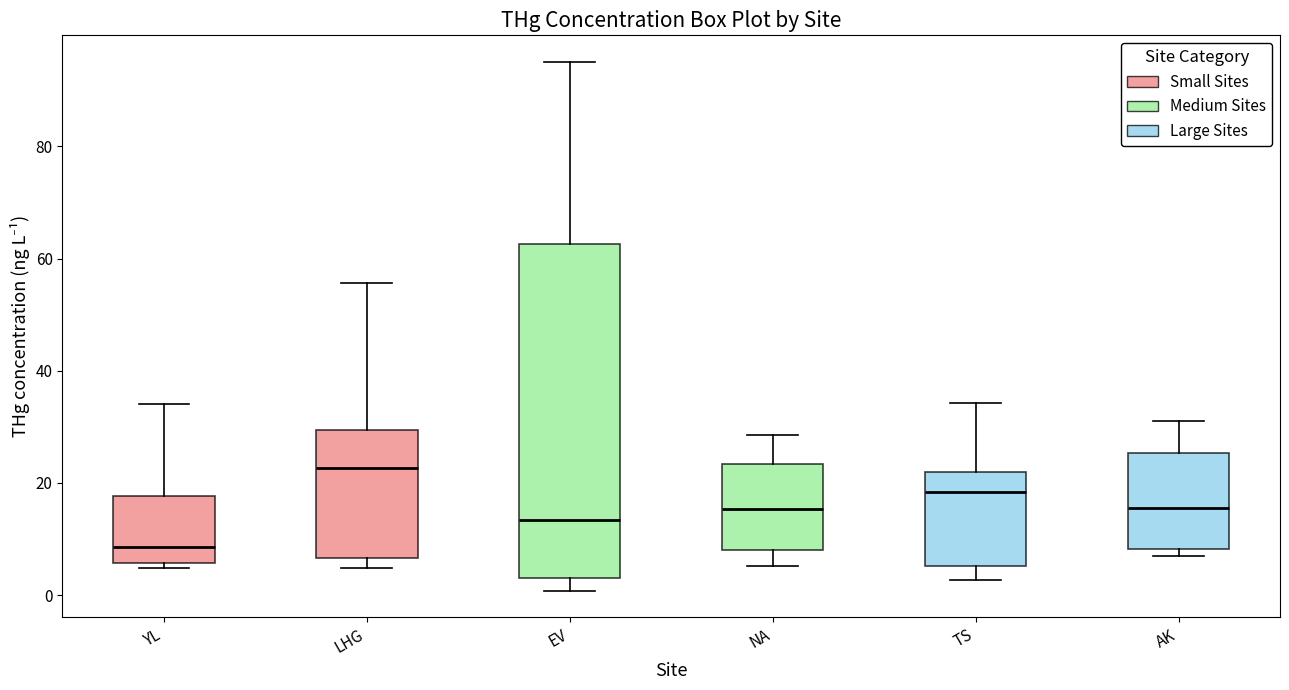

Which box has the highest median line?

LHG